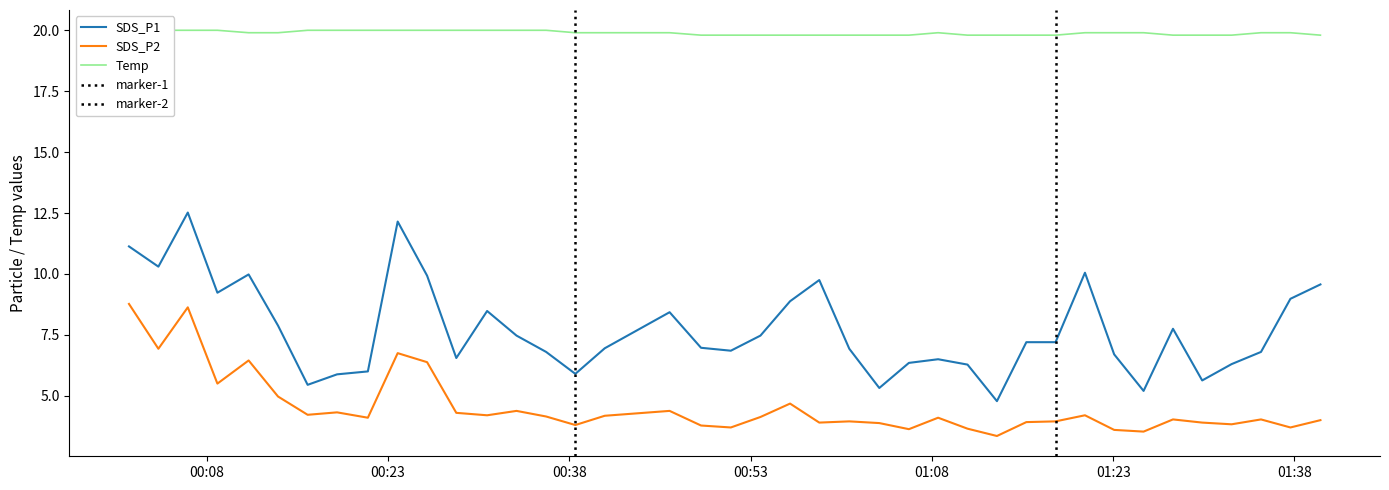

What is the difference between the SDS_P2 values at 2023/07/15 01:20:40 and 2023/07/15 00:06:26?

4.4